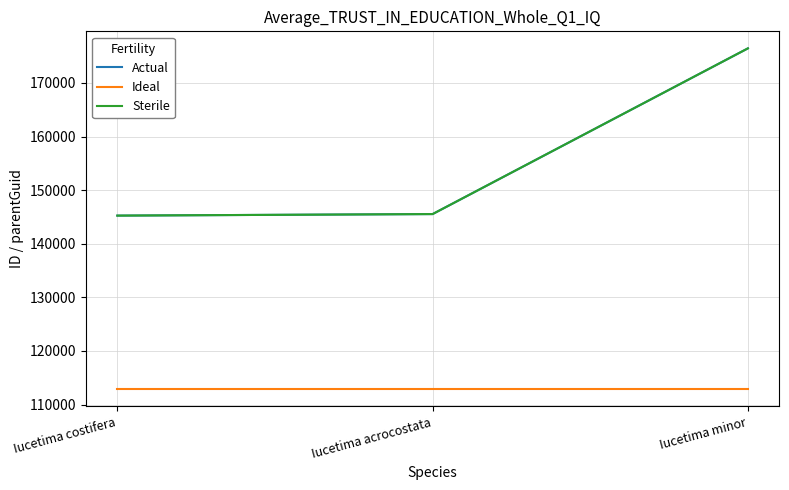

What is the total value across all series at Iucetima minor?

465754